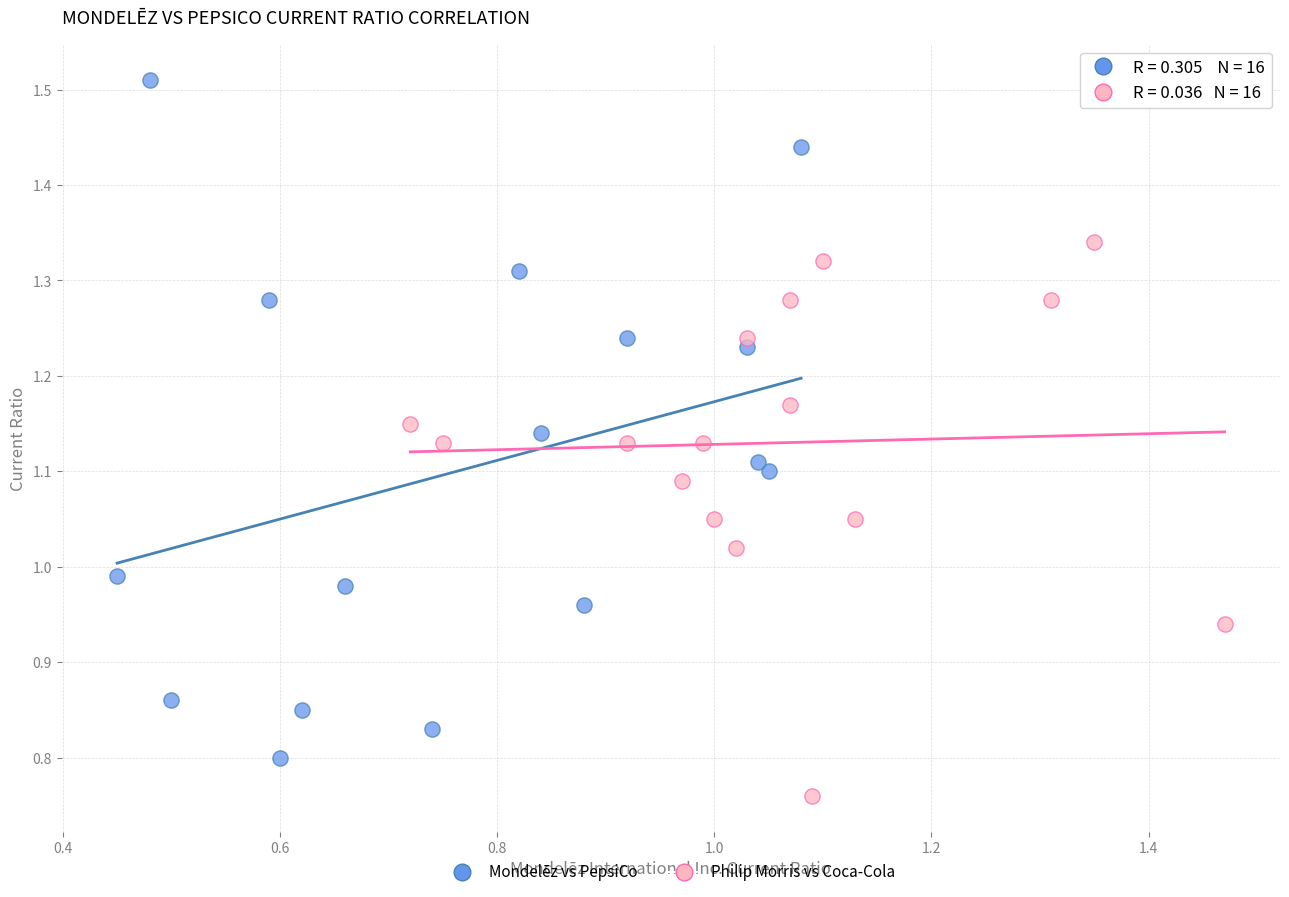

Which series contains the lowest Y value?

Philip Morris vs Coca-Cola